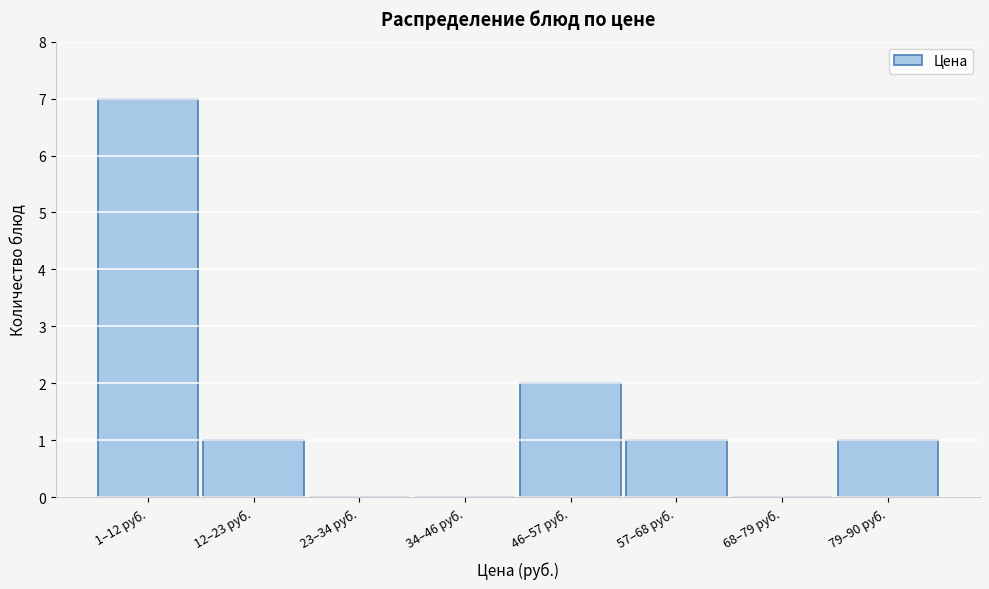

Reading left to right, what are all the values shown in this chart?

1–12 руб.=7	12–23 руб.=1	23–34 руб.=0	34–46 руб.=0	46–57 руб.=2	57–68 руб.=1	68–79 руб.=0	79–90 руб.=1